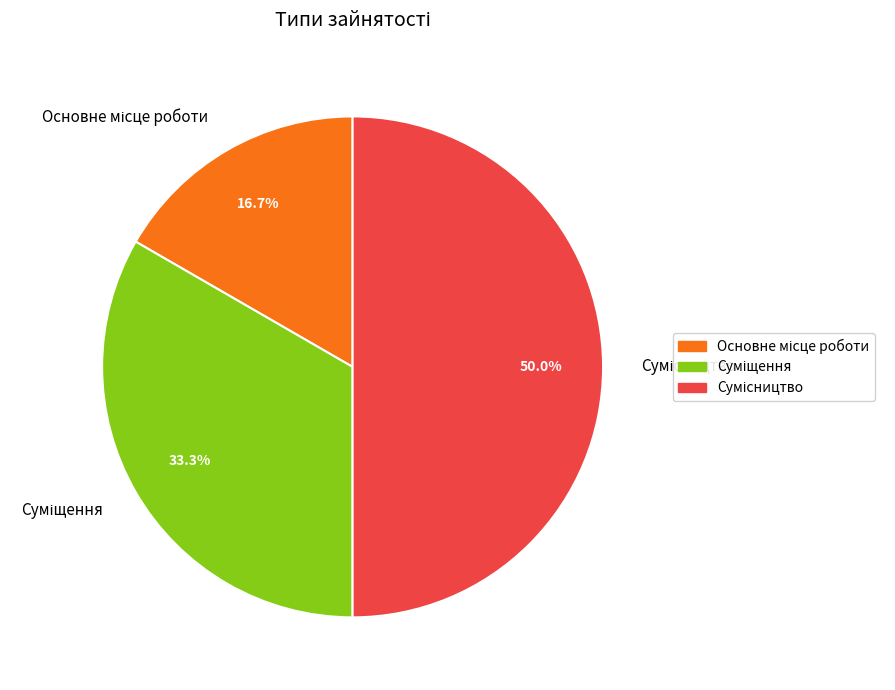

How many segments does this pie chart have?

3